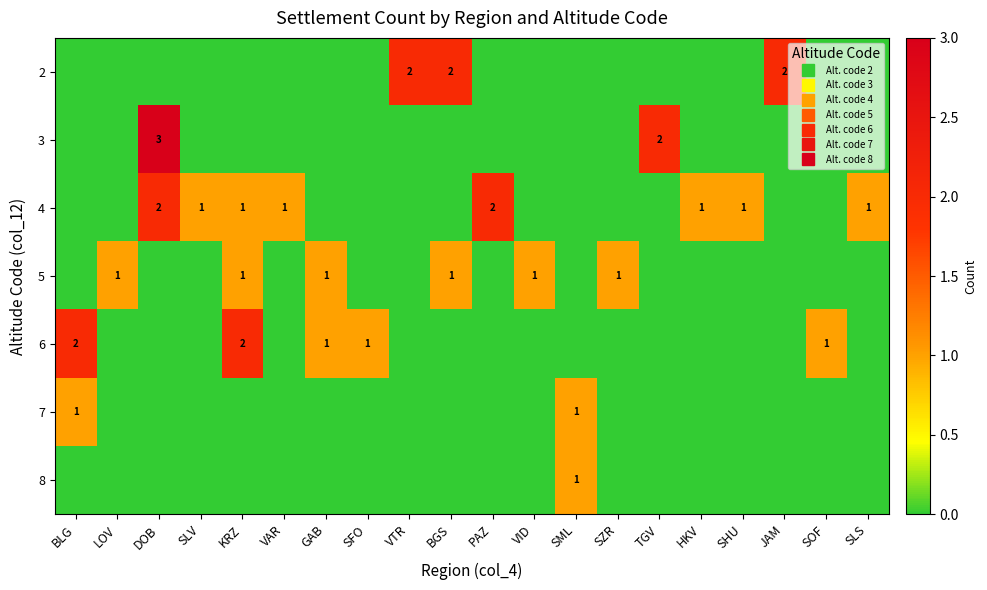

What is the maximum value for 4?

2